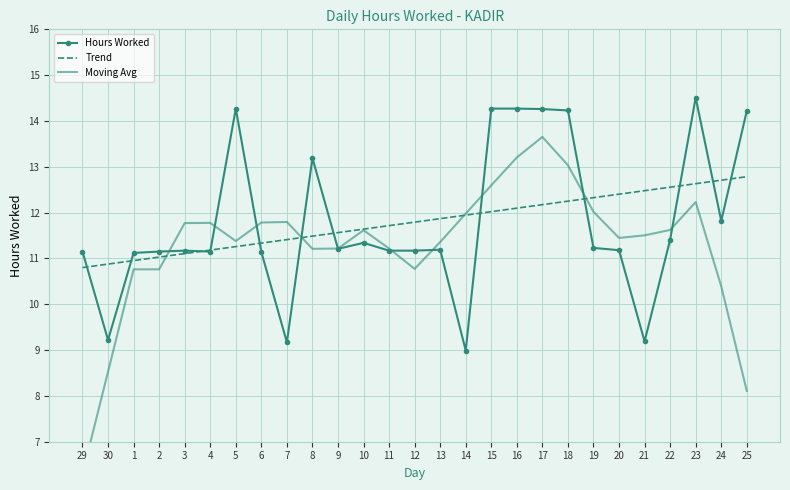

At how many categories does at least one series exceed 8?

27